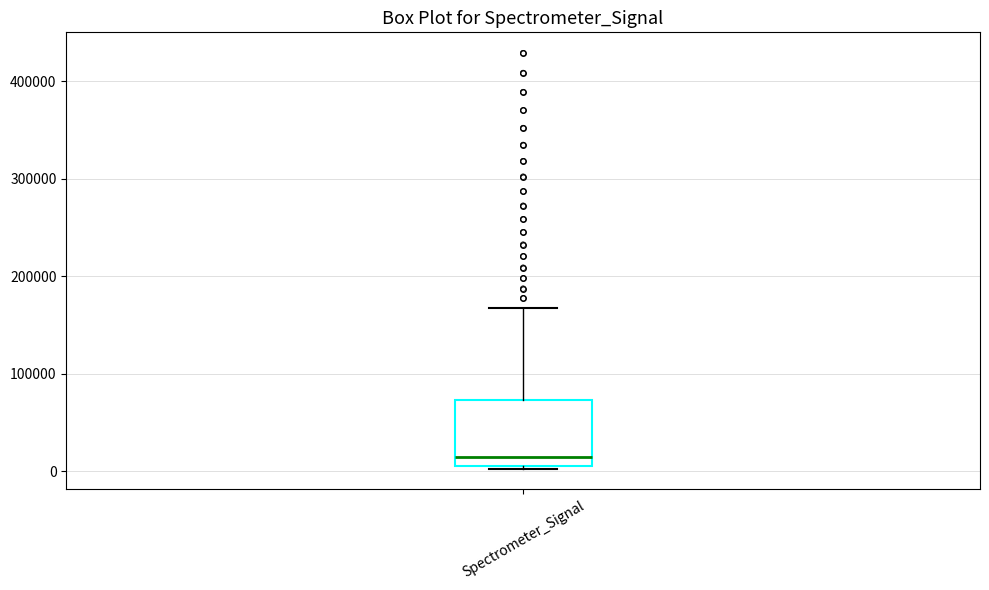

Transcribe this box plot: give where the median line is, the range the box spans, and where the two whiskers end, as read against the y-axis. The values are not printed on the chart, so give them approximately, as read against the axis.

median 10000 (just above the box's lower edge), box 10000 to 70000, whiskers 0 to 170000